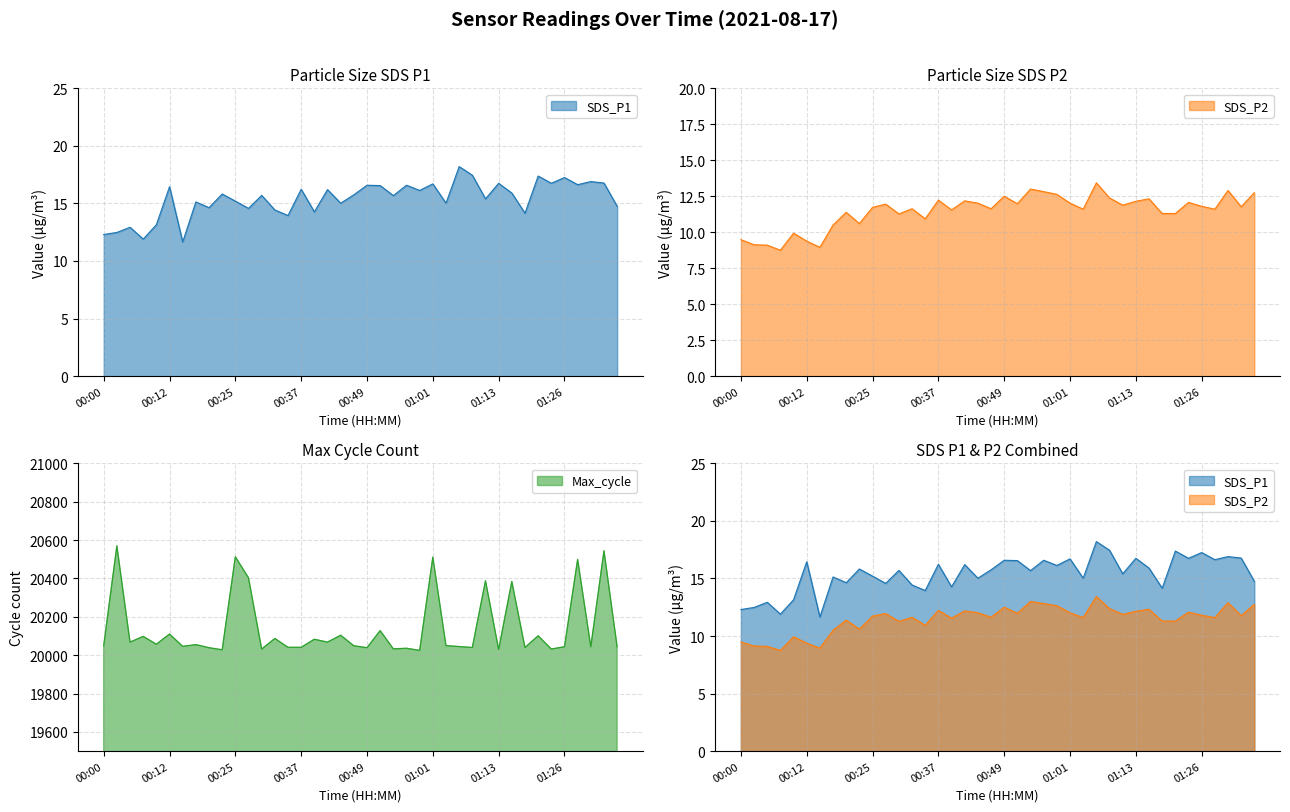

How many data points in SDS_P1 are above 15?

27